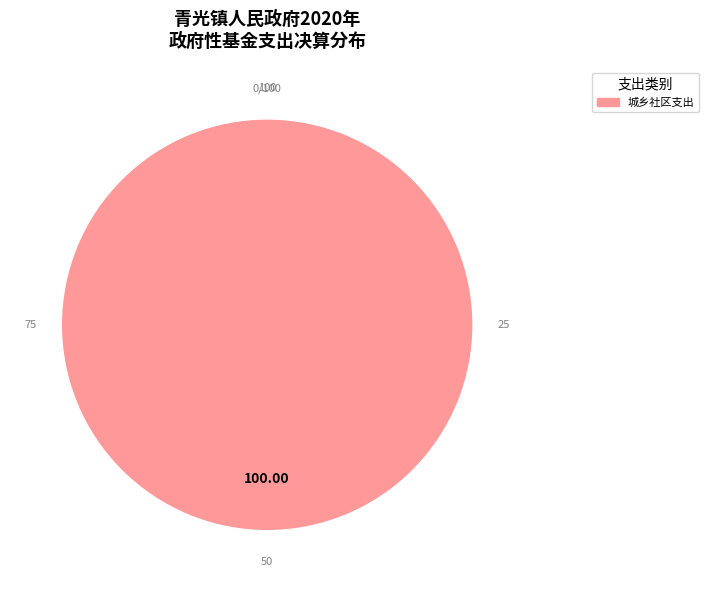

Is there any slice that represents more than half of the pie?

Yes